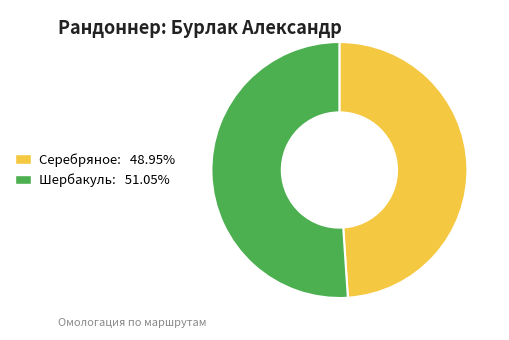

Rank the categories by value from lowest to highest.

Серебряное, Шербакуль